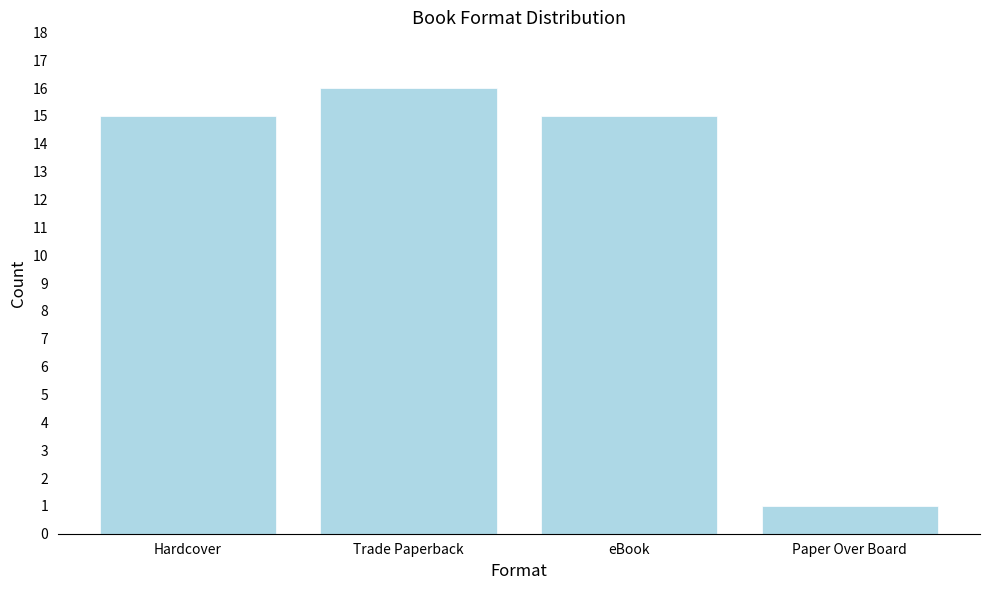

True or false: the data shows 1 at Paper Over Board.

True